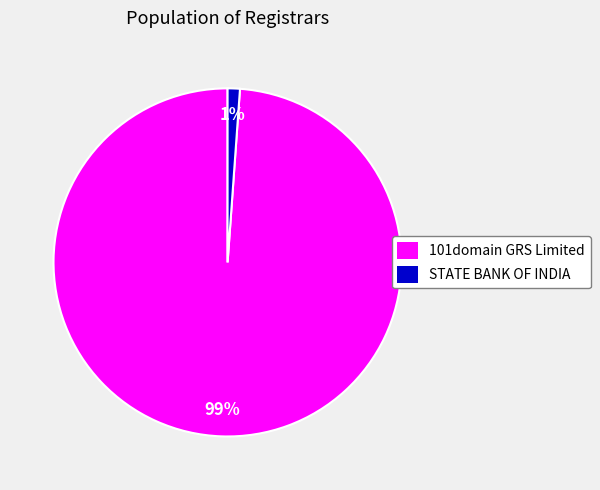

What percentage is the 101domain GRS Limited slice, to the nearest percent?

99%